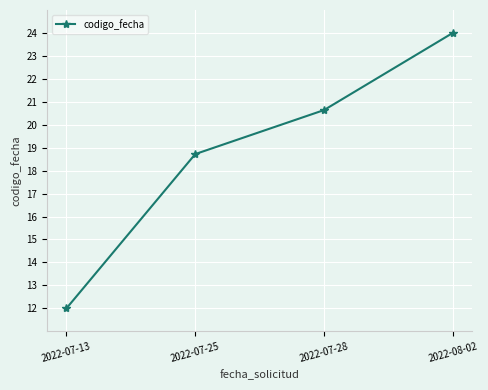

Which label corresponds to the smallest value in the chart?

2022-07-13